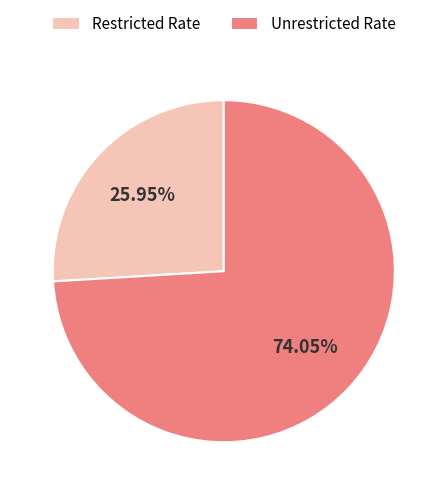

Which category has the biggest portion of the pie?

Unrestricted Rate